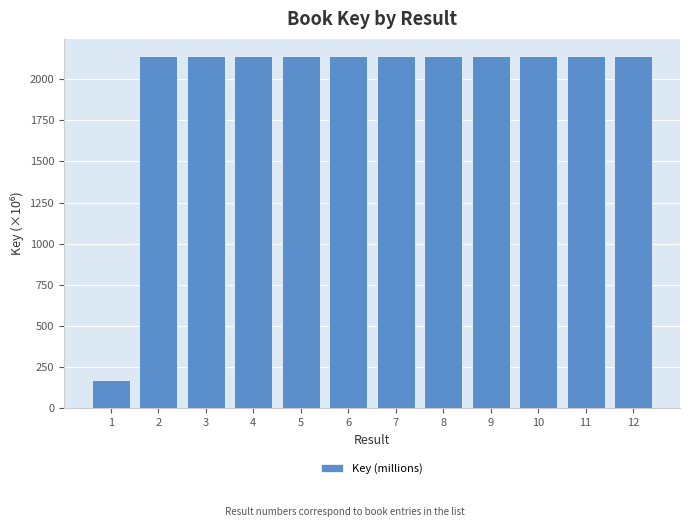

Approximately how many times larger is the value at 8 compared to 3?

1.0